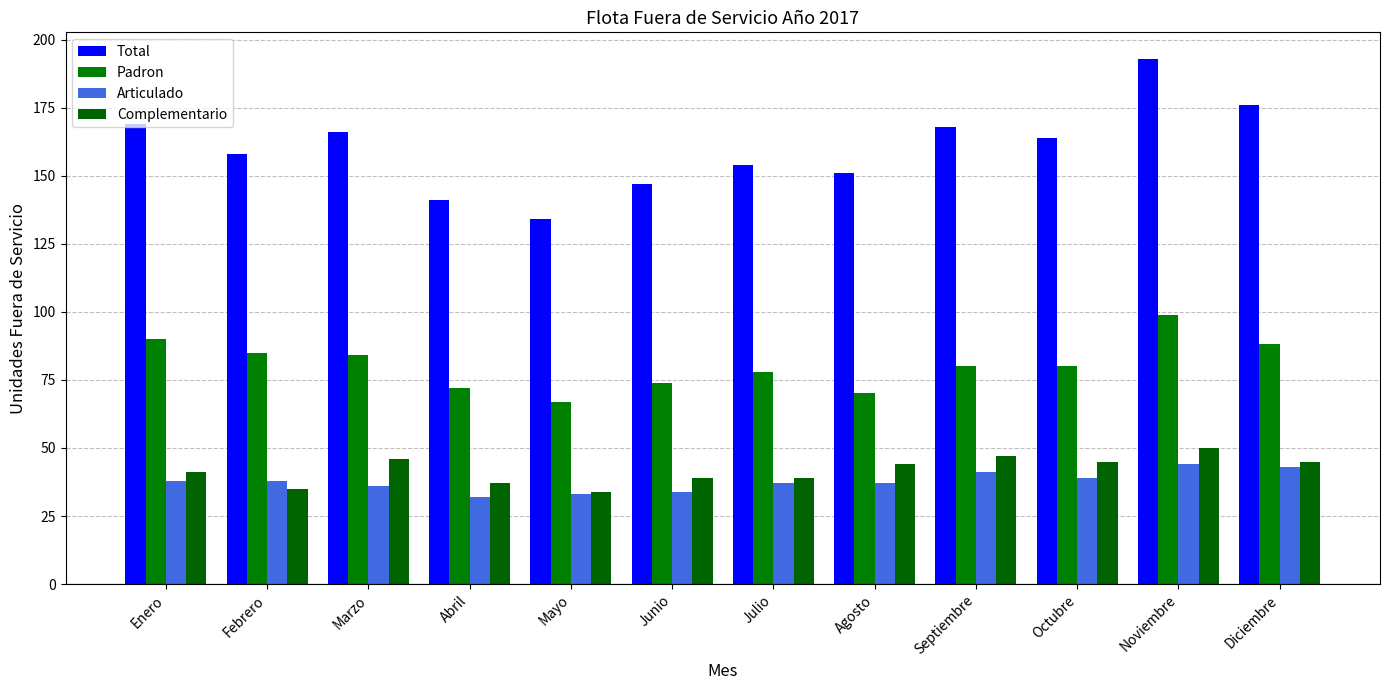

True or false: Padron has a value of 52 at Octubre.

False